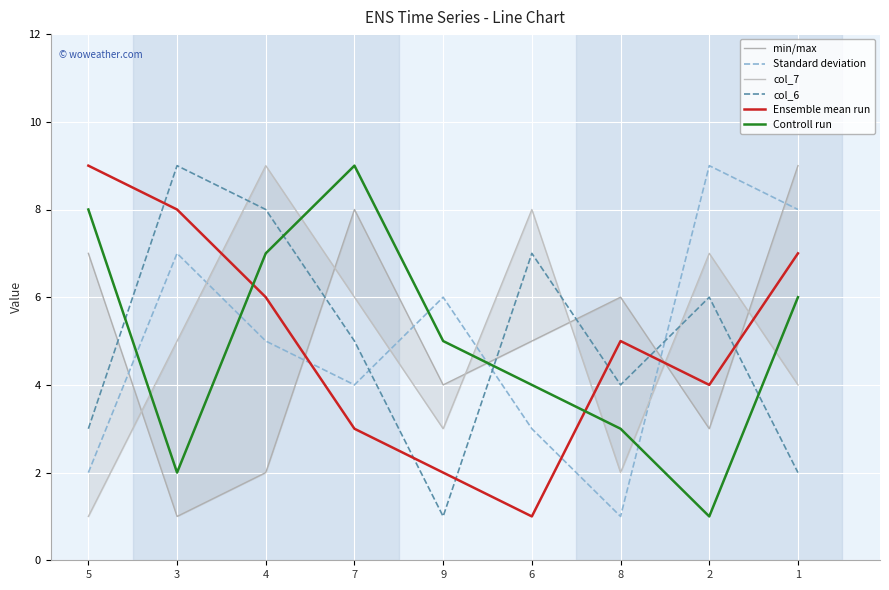

The value of col_7 at 3 is 5. True or false?

True